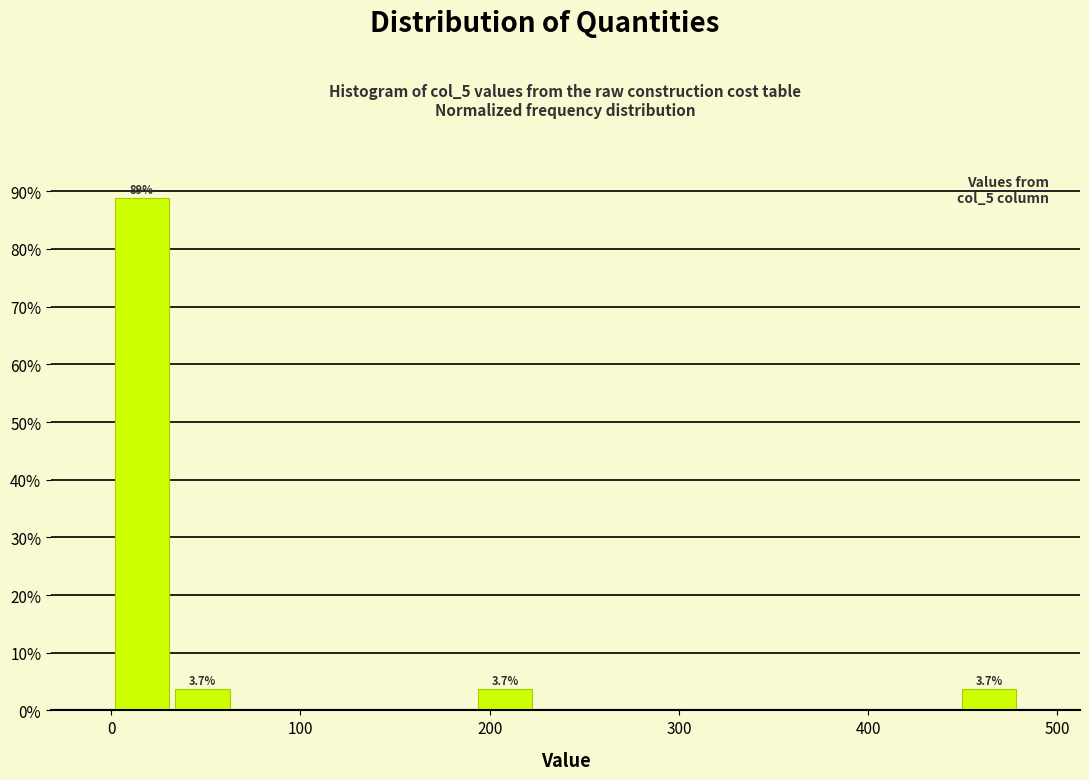

Read against the x-axis, roughly where is the centre of the tallest bar?

20